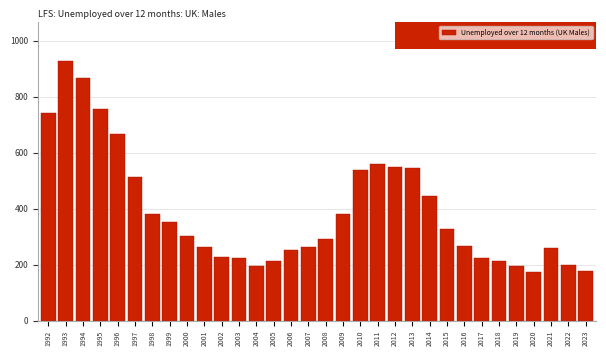

The value at 1995 is 757. True or false?

True